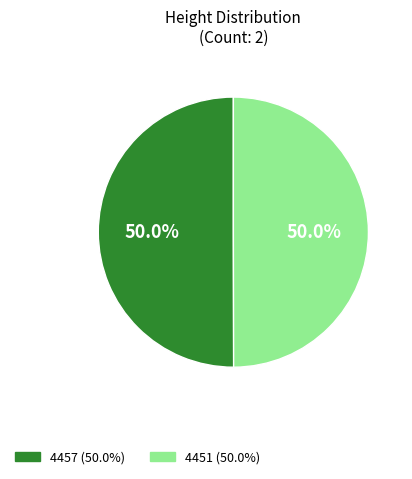

To the nearest percent, what percentage of the pie is 4457?

50%